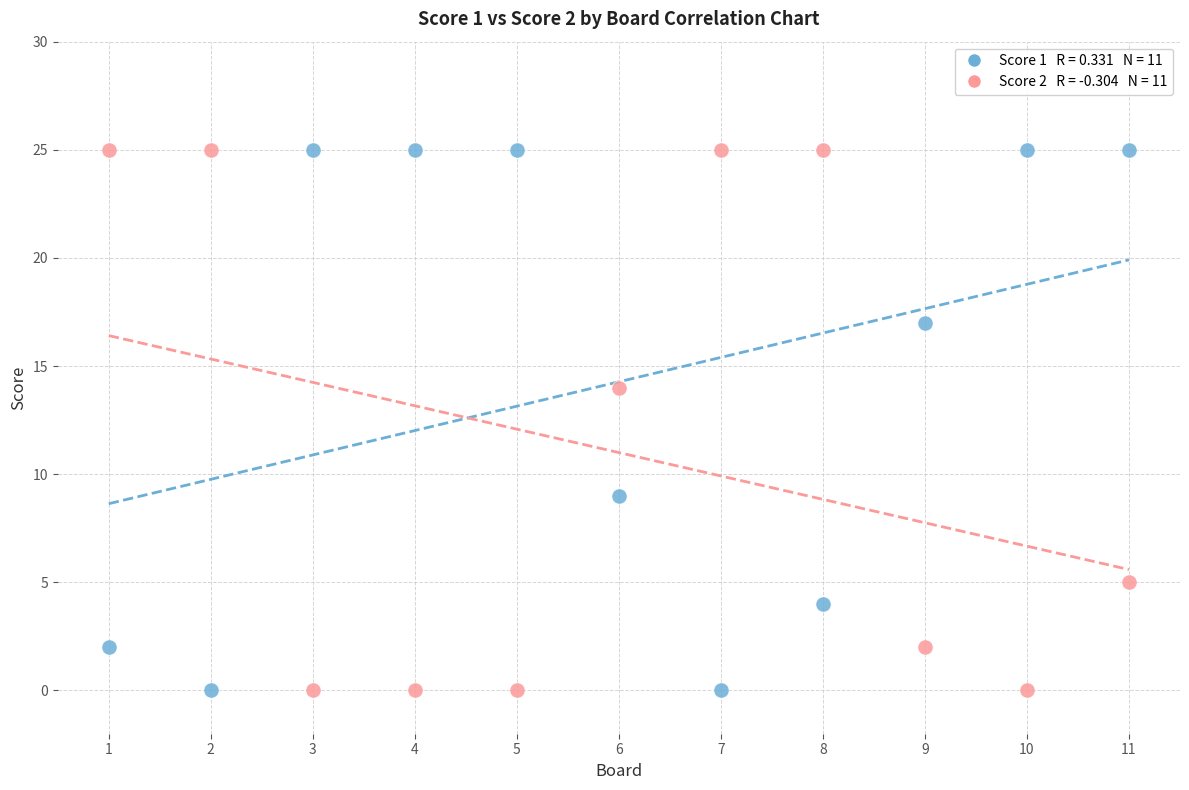

Across all series, what Y value is closest to 12?

14